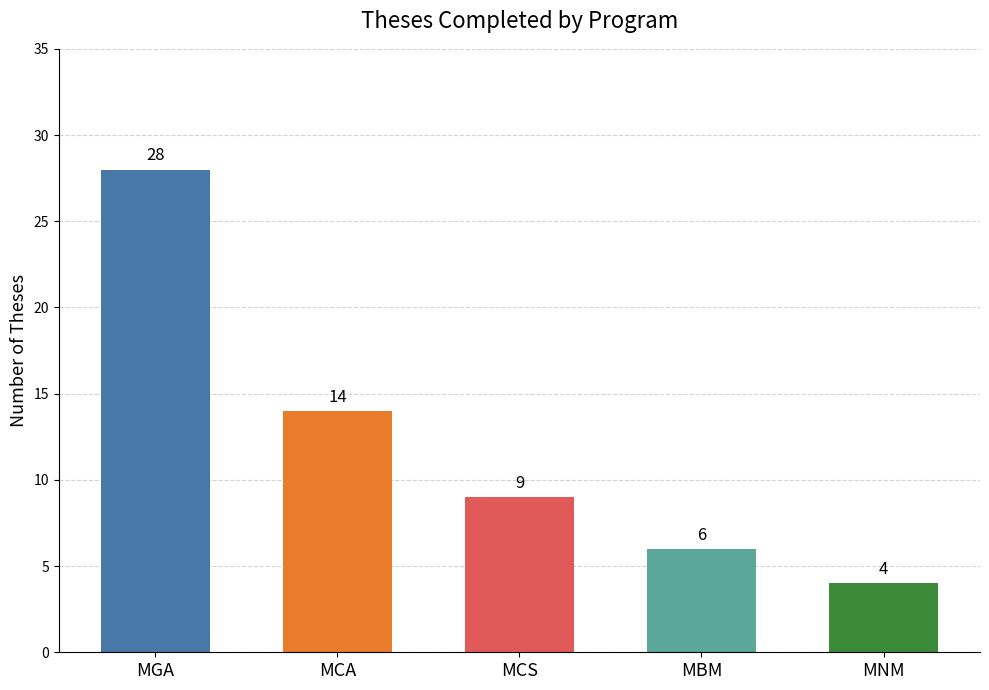

What is the value of the 5th bar from the left?

4